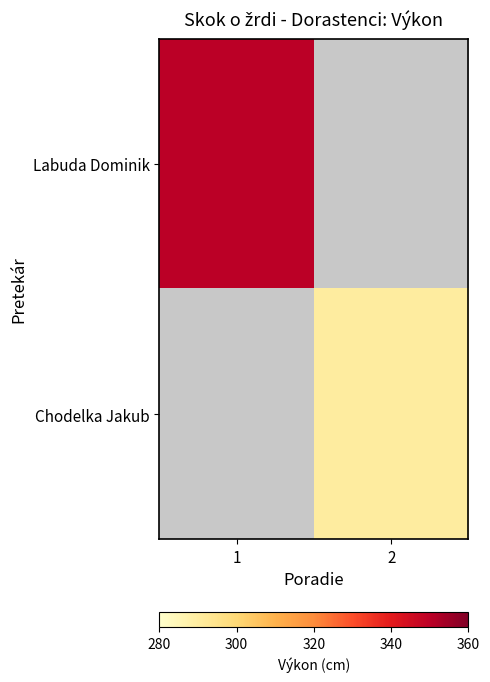

Between 2 and 1, which is larger?

1